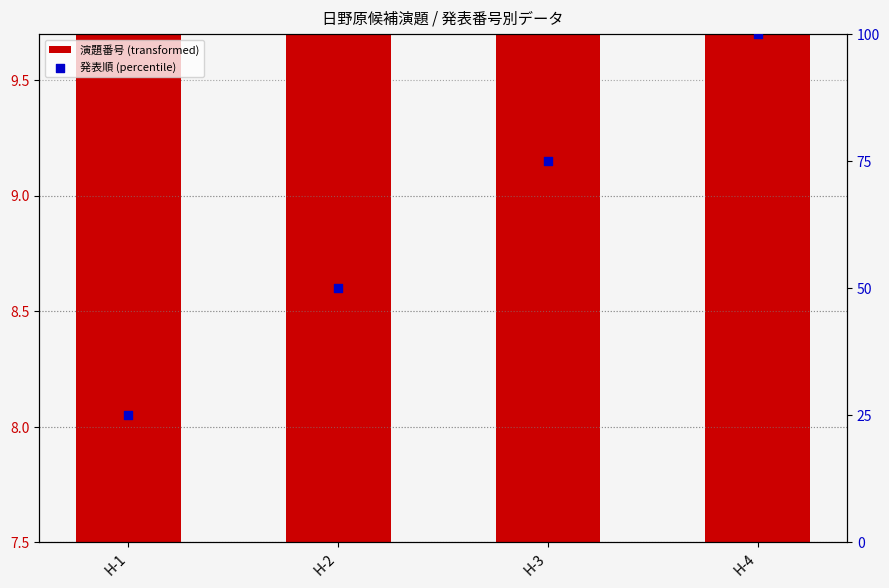

Which series has the widest spread of Y values?

発表順 (percentile)